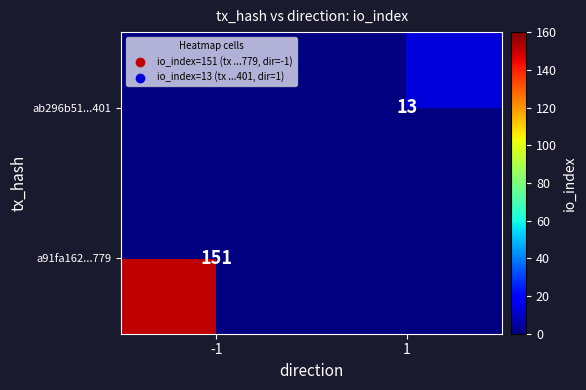

Is it true that ab296b51...401 equals 13 at 1?

True